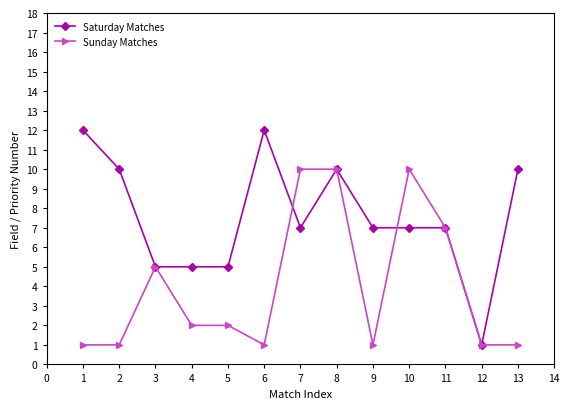

The Saturday Matches series shows 7 at 4. True or false?

False